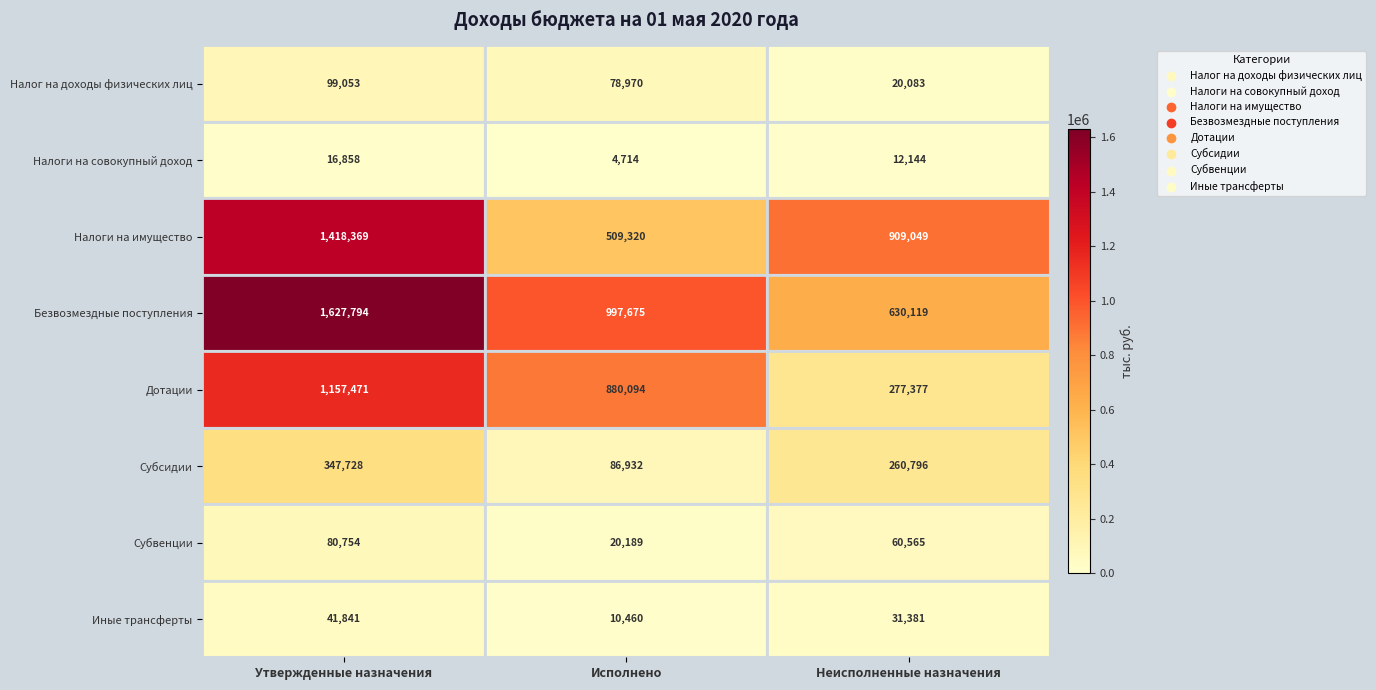

What is the spread (max minus min) of values at Неисполненные назначения?

896905